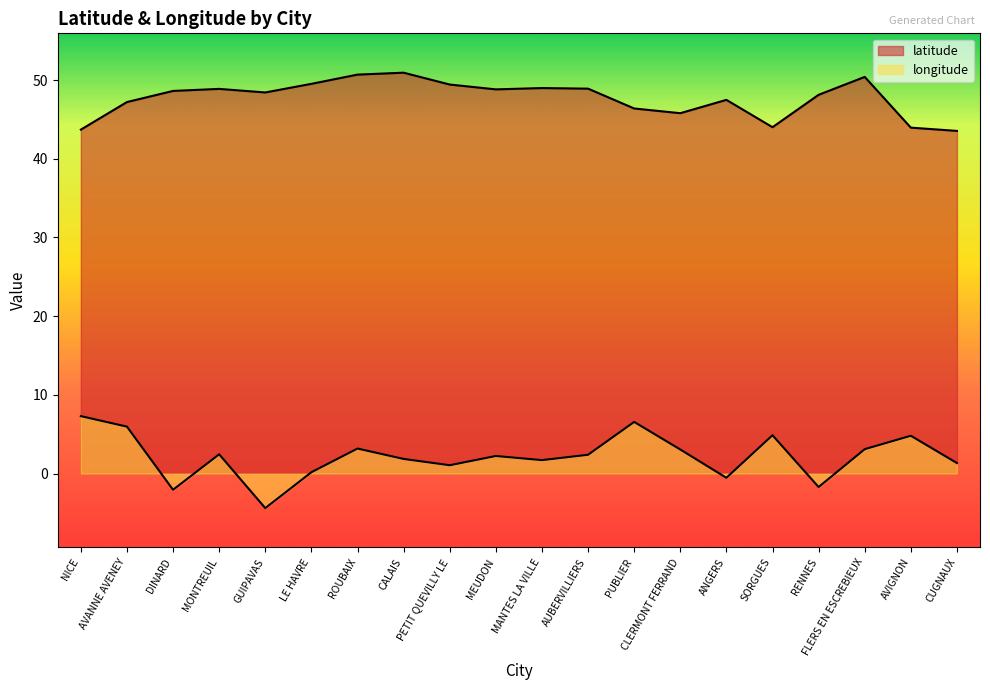

What is the label of the 14th point from the left?

CLERMONT FERRAND